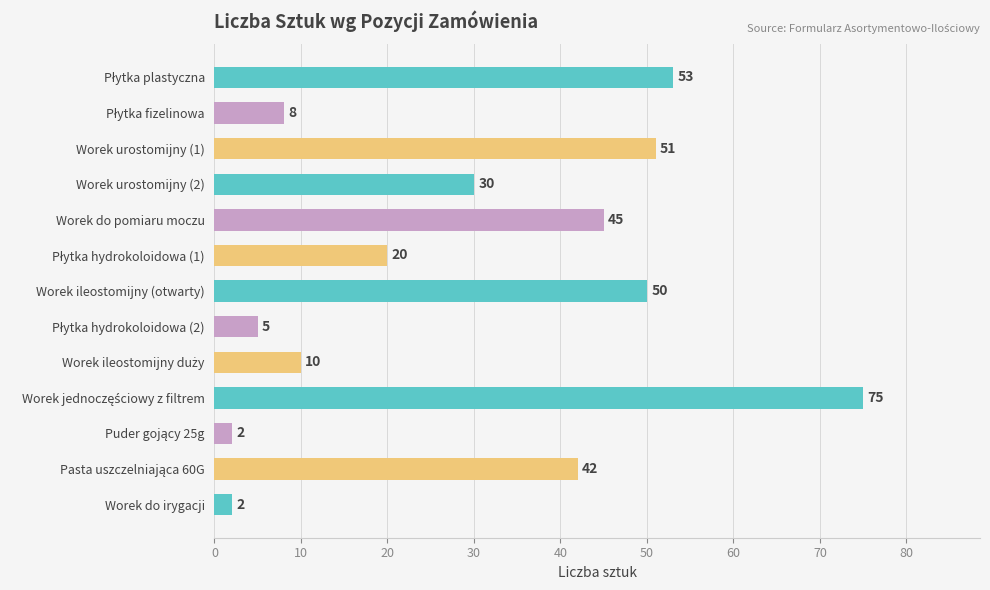

Is it true that the value at Worek do irygacji is 2?

True